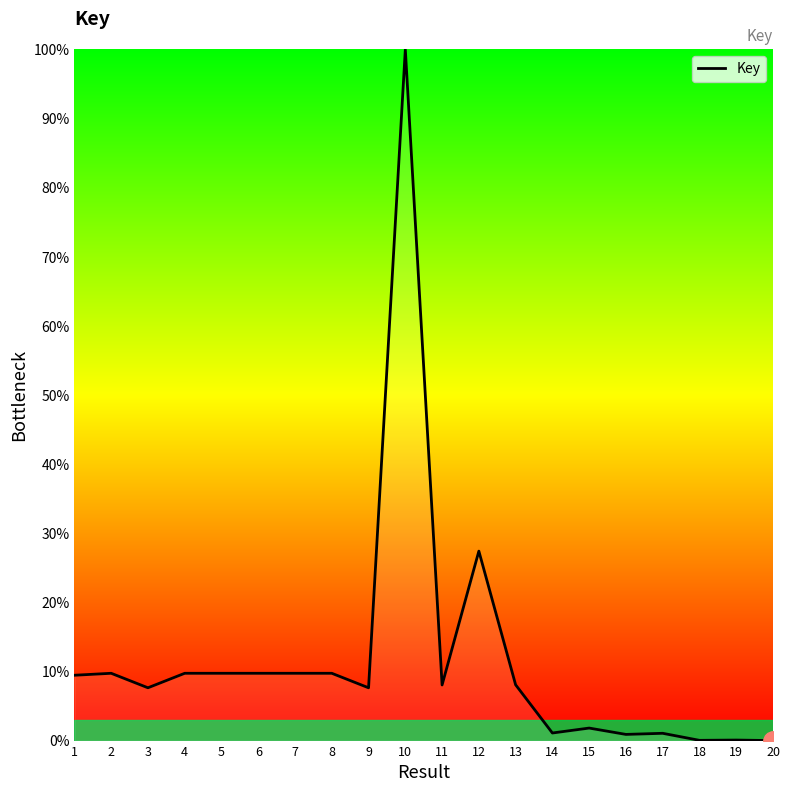

What is the difference between the maximum and minimum values?

100.0